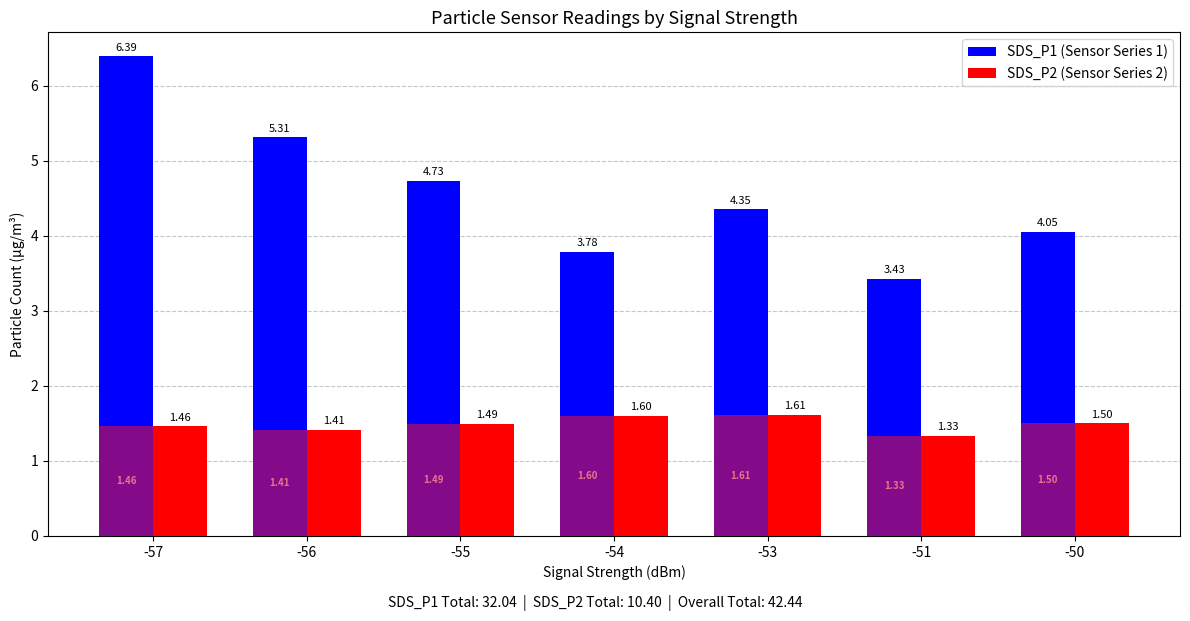

What is the highest value of the SDS_P1 series?

6.4